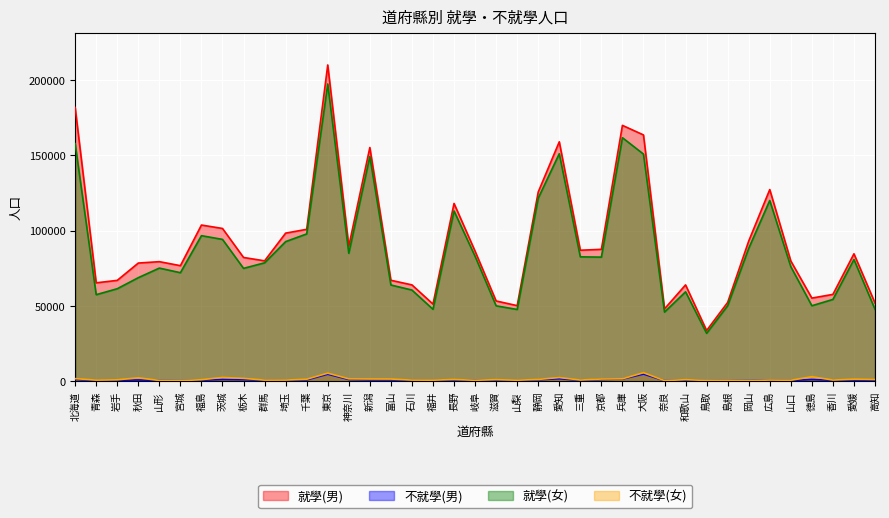

What is the label of the 33rd point from the right?

福島